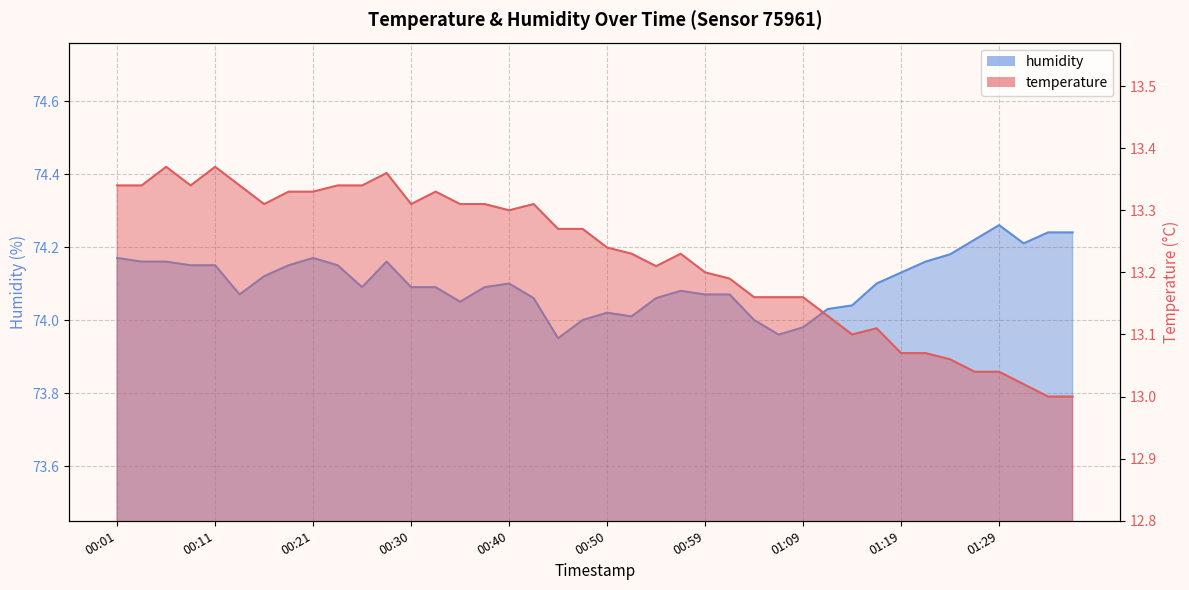

True or false: humidity has a value of 74.1 at 00:42.

True